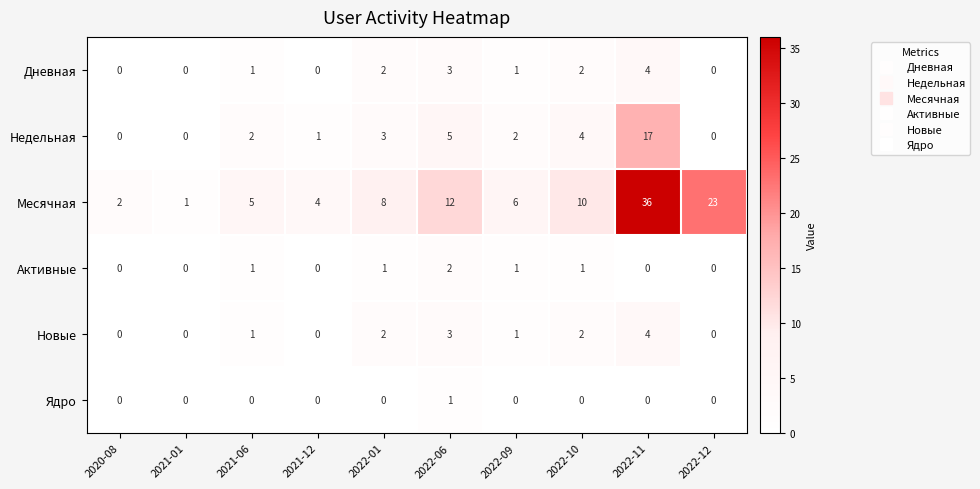

How many Ядро values are between 0 and 1?

10